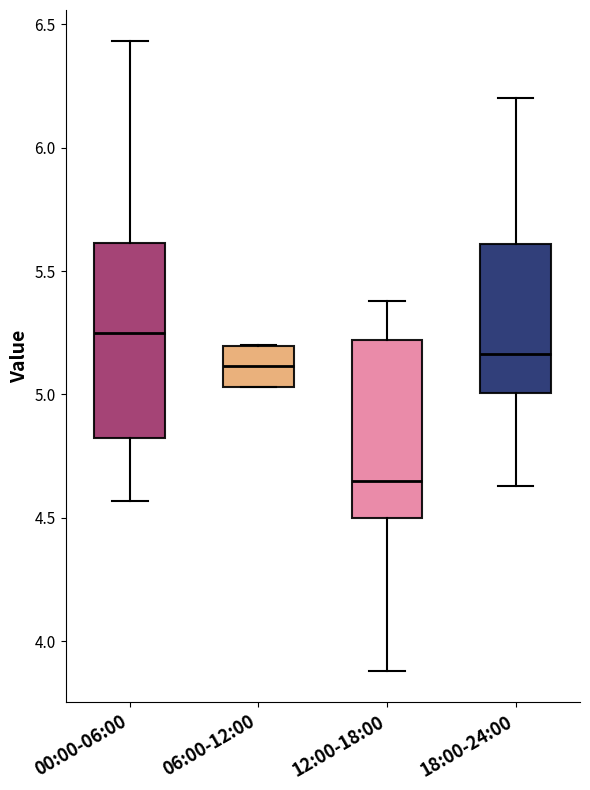

Reading left to right, read every box against the y-axis: the position of its median line, the range the box covers, and the ends of its whiskers. The values are not printed on the chart, so give them approximately, as read against the axis.

00:00-06:00: median 5.25, box 4.80 to 5.60, whiskers 4.55 to 6.45
06:00-12:00: median 5.10, box 5.05 to 5.20, whiskers 5.05 to 5.20
12:00-18:00: median 4.65, box 4.50 to 5.20, whiskers 3.90 to 5.40
18:00-24:00: median 5.15, box 5.00 to 5.60, whiskers 4.65 to 6.20